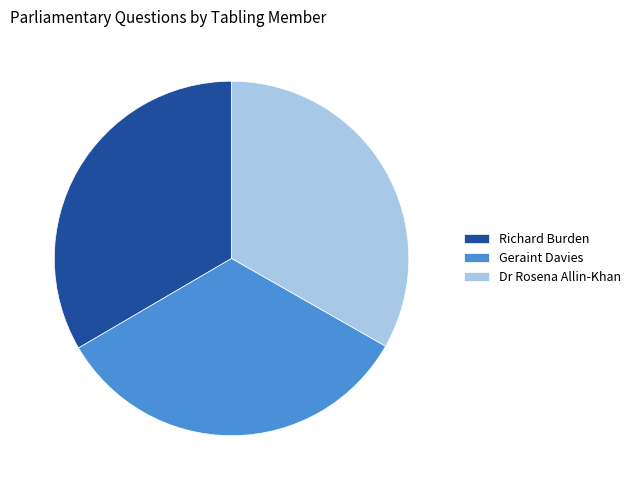

Approximately how many times larger is the value at Richard Burden compared to Geraint Davies?

1.0